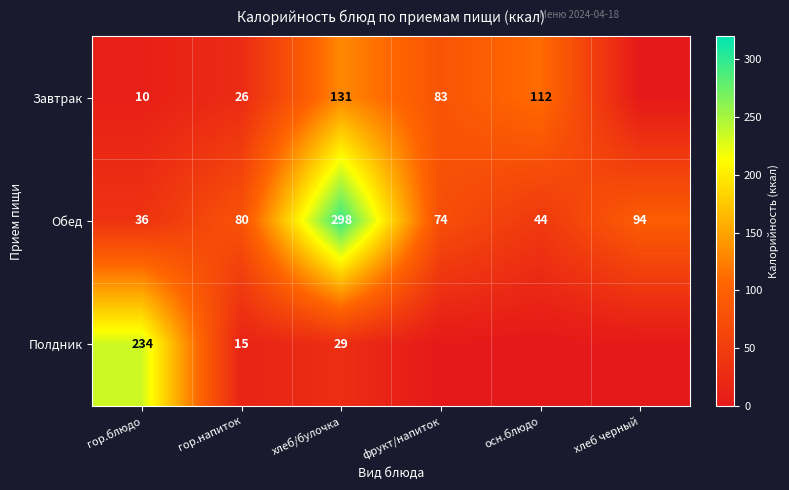

The Полдник series shows 29 at хлеб/булочка. True or false?

True